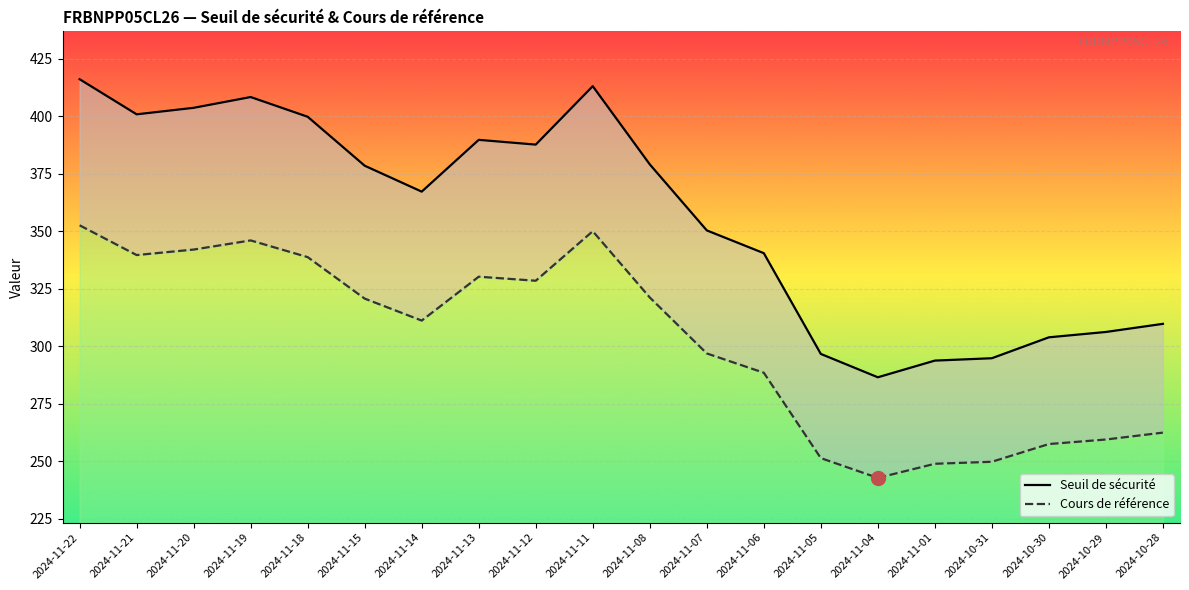

What is the difference between the maximum and minimum values in the Cours de référence series?

109.7